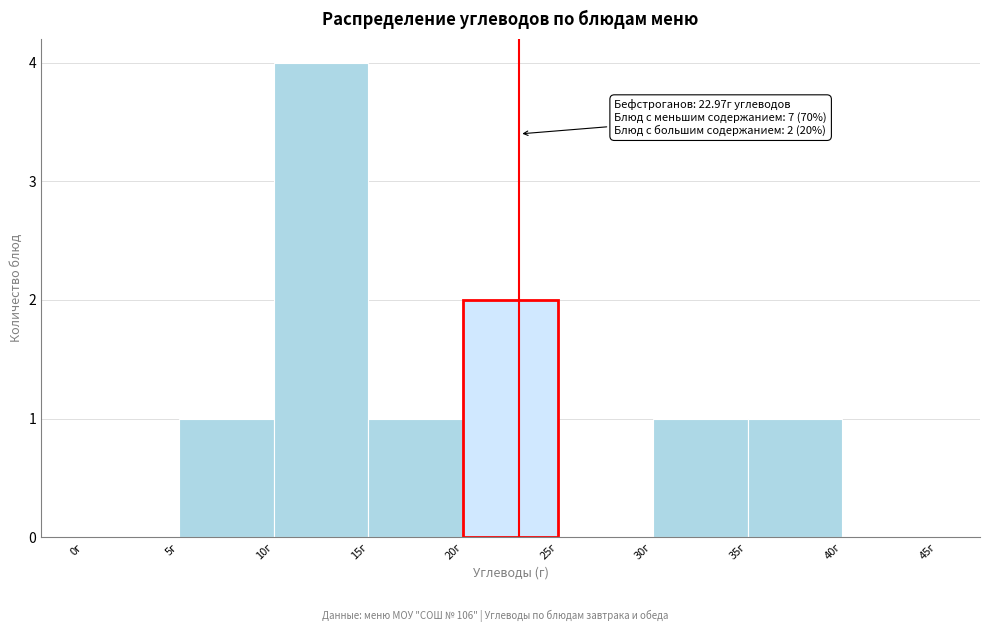

Which range on the x-axis has the tallest bar?

10 to 15